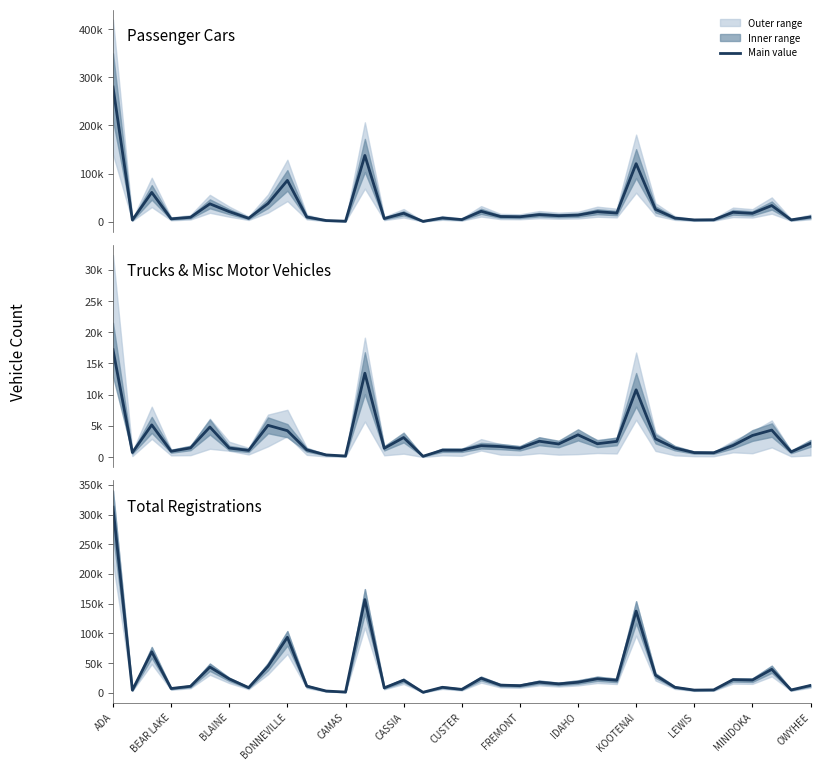

Is it true that Passenger Cars equals 4639 at 14?

False